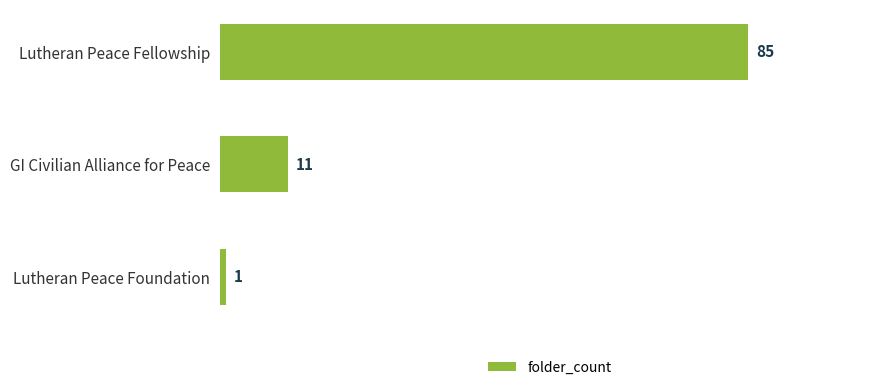

Reading top to bottom, list all the values displayed in this chart.

Lutheran Peace Fellowship=85	GI Civilian Alliance for Peace=11	Lutheran Peace Foundation=1